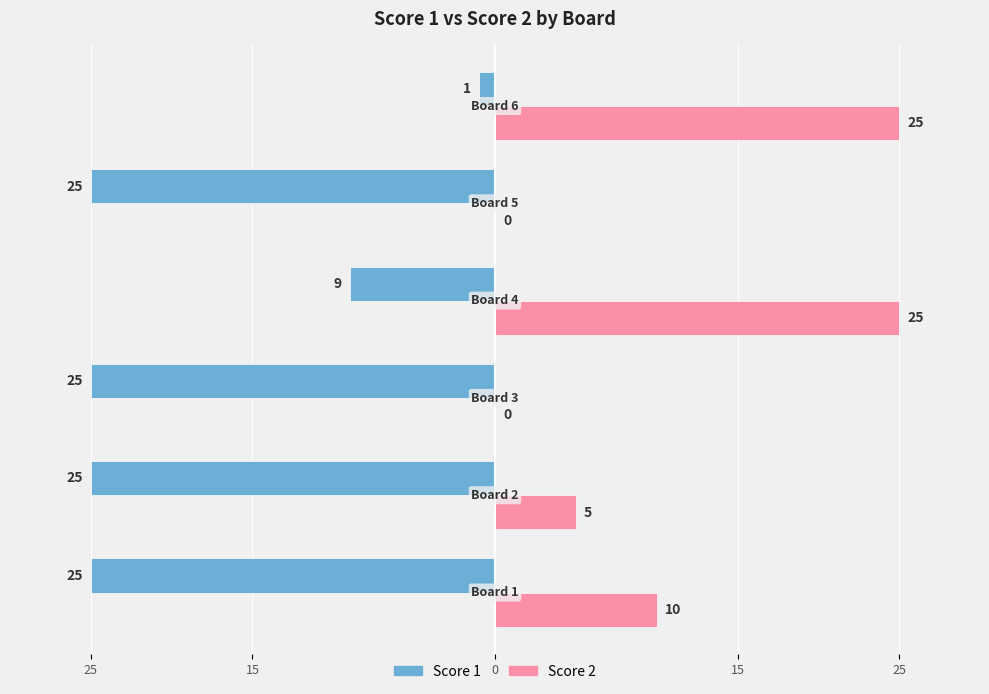

At how many categories does at least one series exceed 22?

2